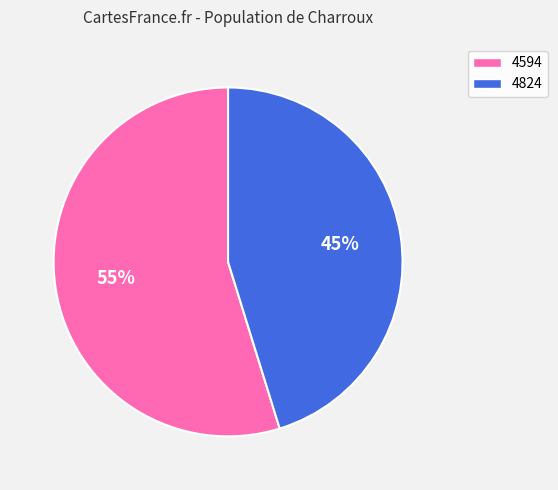

To the nearest percent, what is the difference between the 4824 and 4594 slice percentages?

10%